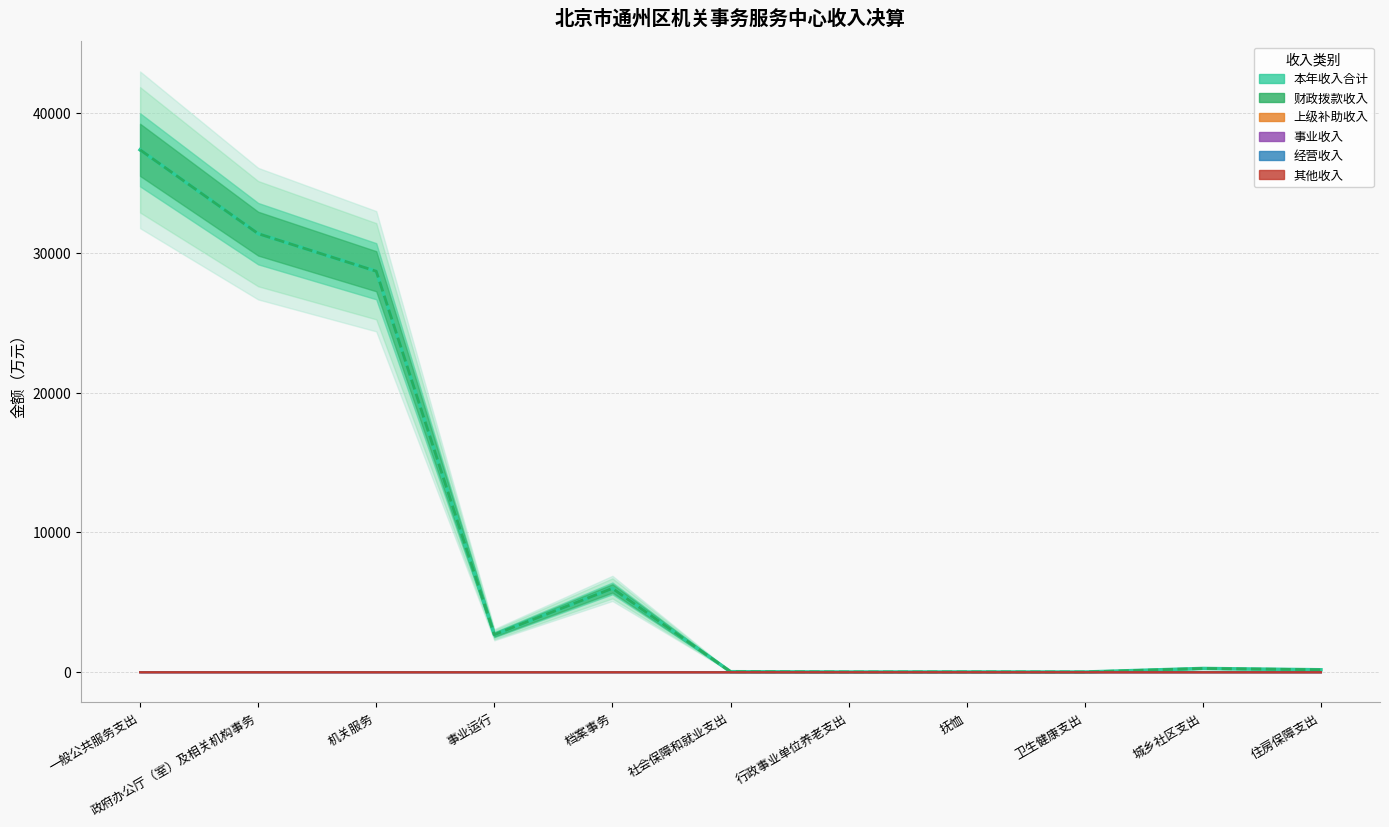

List the series in order of their peak value, lowest first.

事业收入_line, 其他收入_line, 上级补助收入_line, 经营收入_line, 本年收入合计_line, 财政拨款收入_line